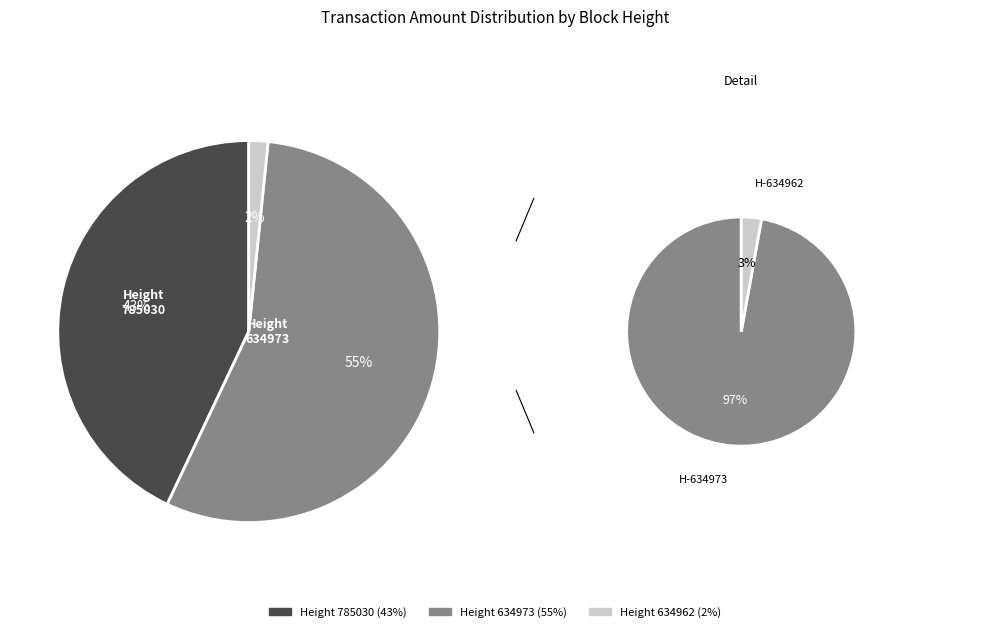

Do 785030 and 634973 together represent more than half of the pie?

Yes